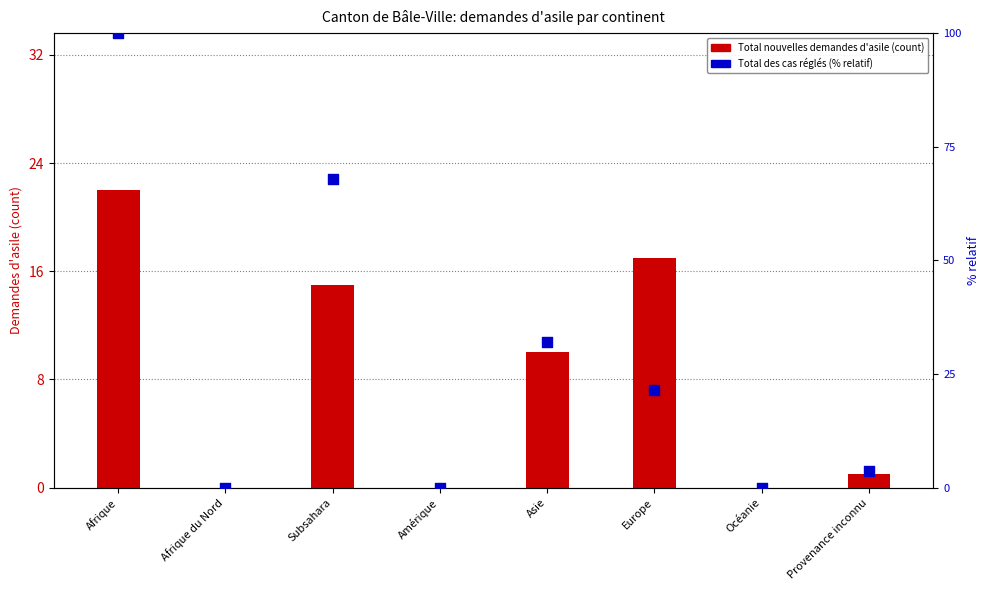

Which series contains the lowest Y value?

Total nouvelles demandes d'asile